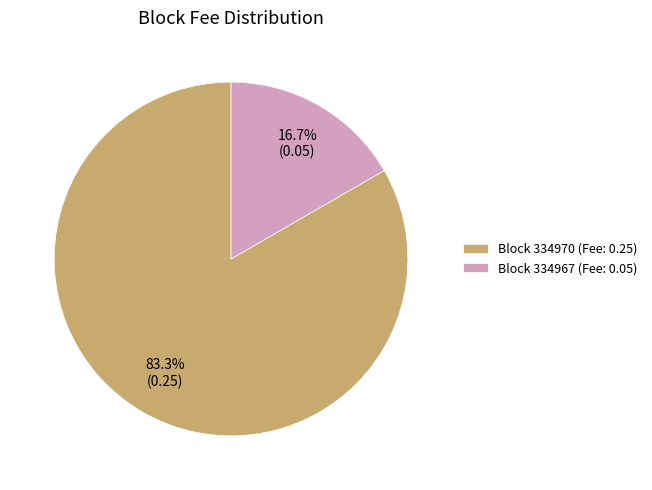

Does Block 334967 (Fee: 0.05) represent more than half of the total?

No